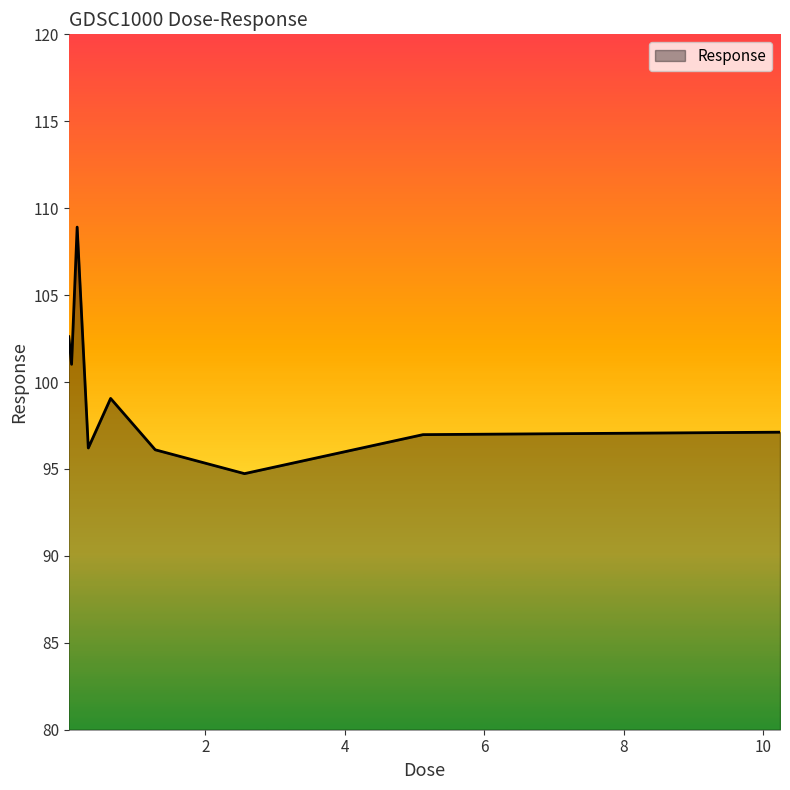

What is the difference between the maximum and minimum values?

14.2